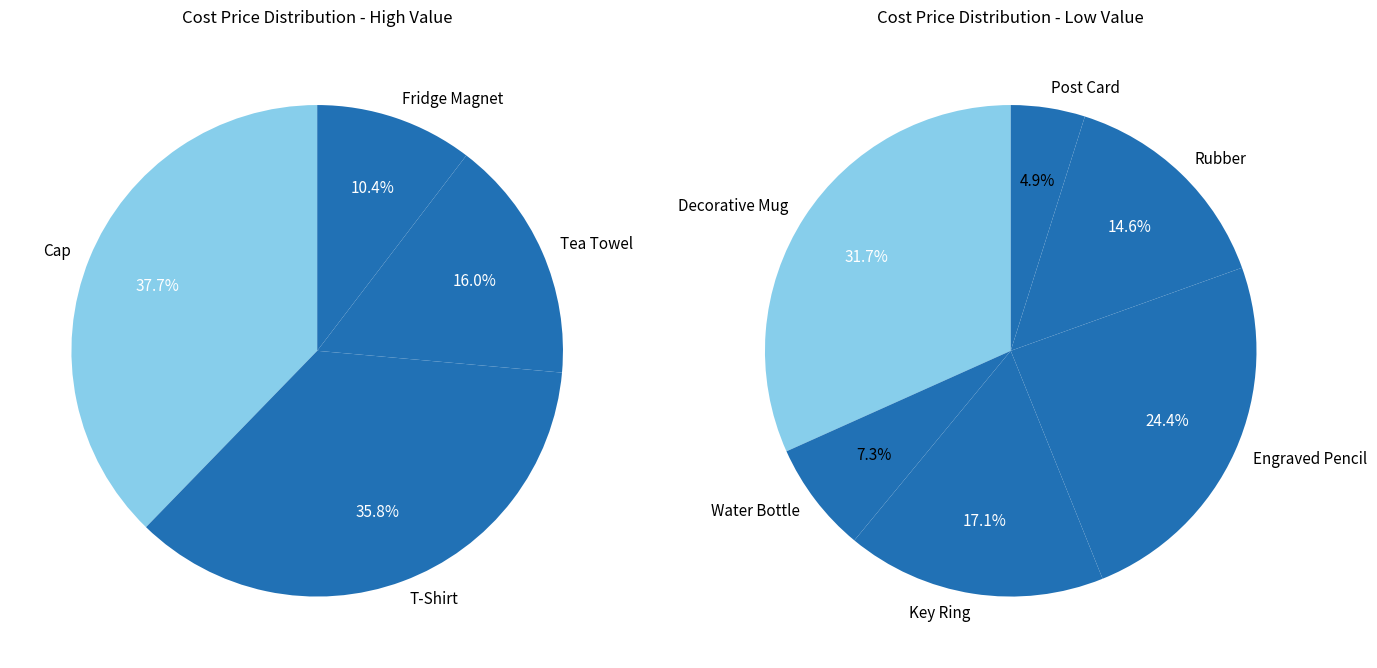

Rank the categories by value from highest to lowest.

Cap, T-Shirt, Tea Towel, Fridge Magnet, Decorative Mug, Engraved Pencil, Key Ring, Rubber, Water Bottle, Post Card